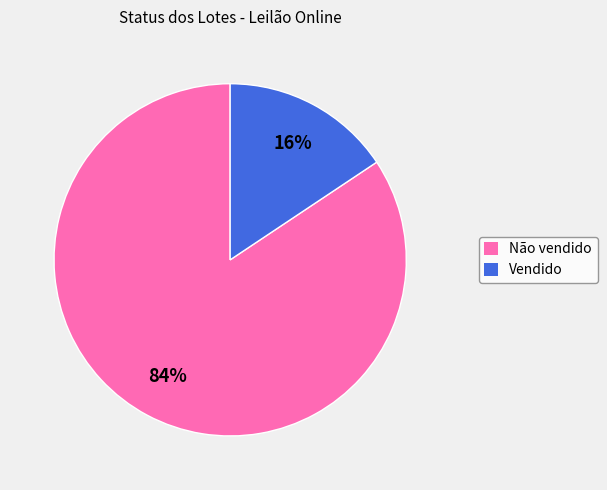

To the nearest percent, what is the average slice percentage?

50%